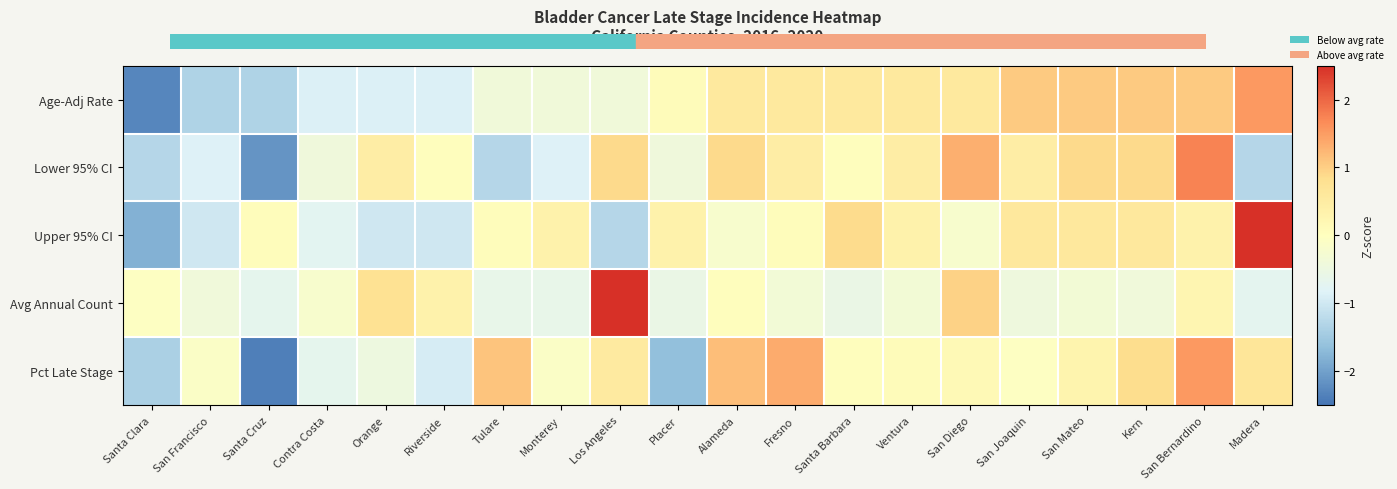

Rank the series by their average value, from lowest to highest.

Age-Adj Rate, Upper 95% CI, Lower 95% CI, Avg Annual Count, Pct Late Stage